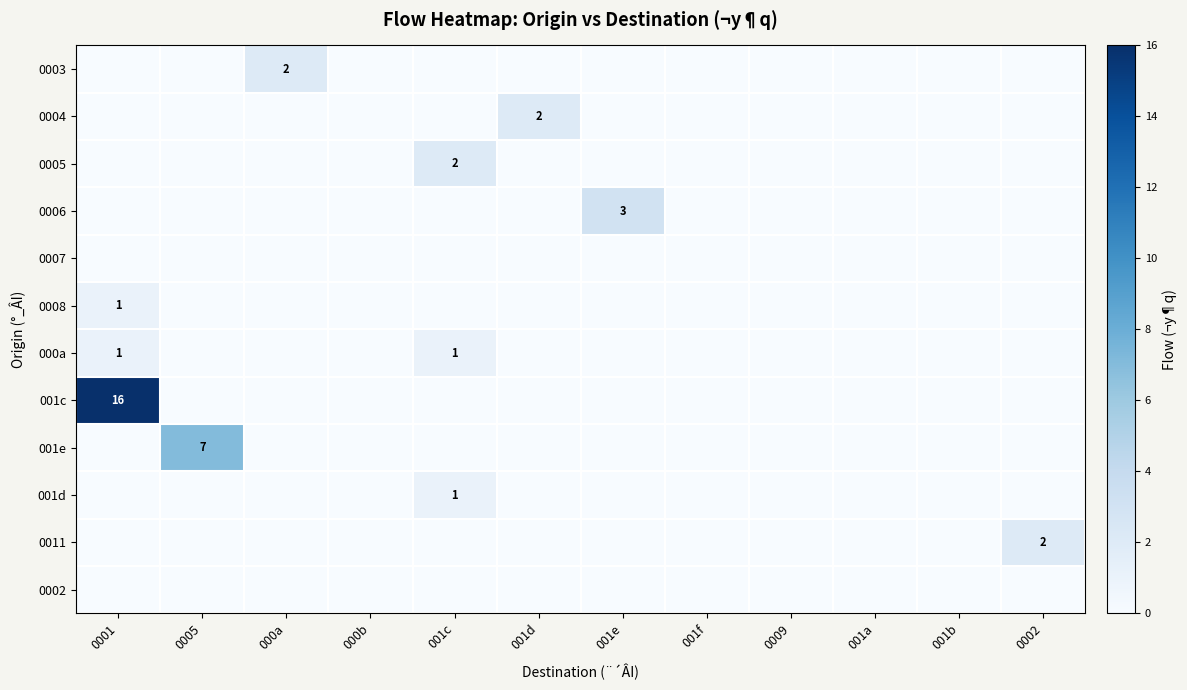

True or false: 0008 has a value of 0 at 001c.

True